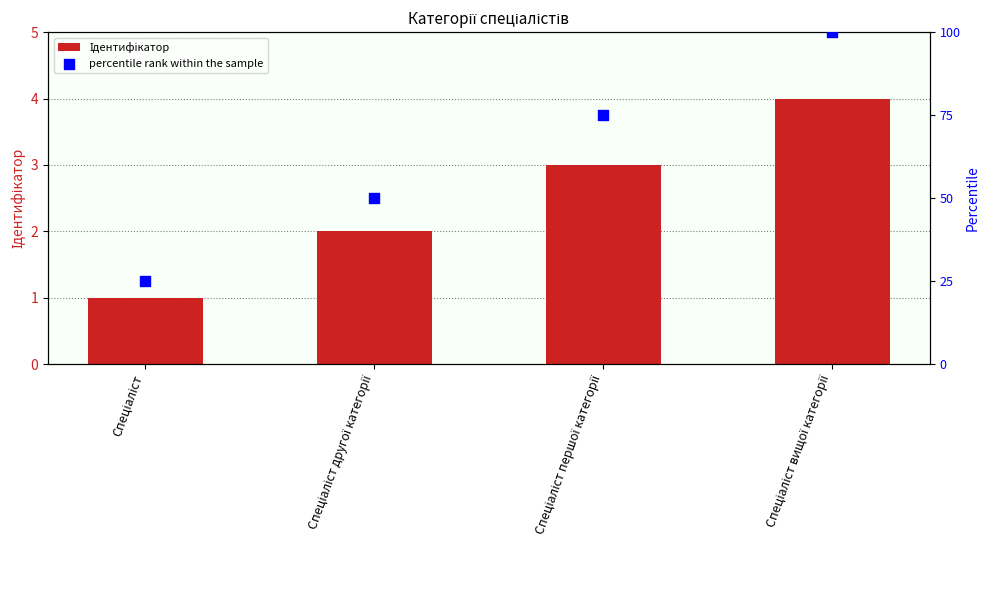

Is the value of percentile rank within the sample at Спеціаліст вищої категорії greater than the value of Ідентифікатор at Спеціаліст першої категорії?

Yes